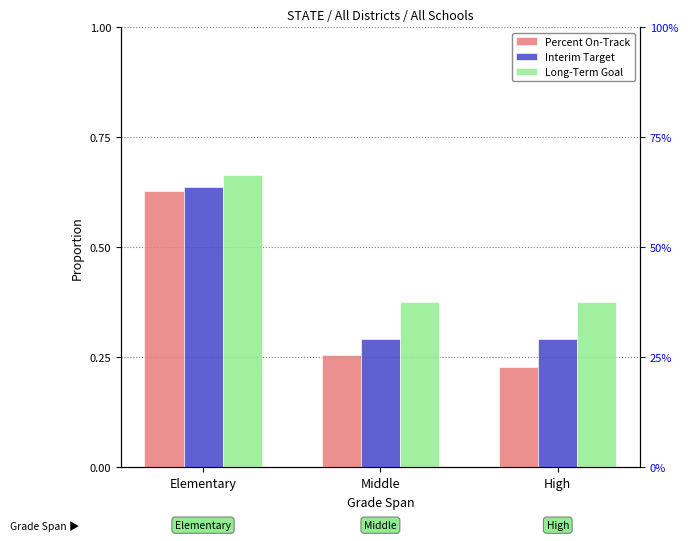

Is it true that Percent On-Track equals 0.4 at High?

False